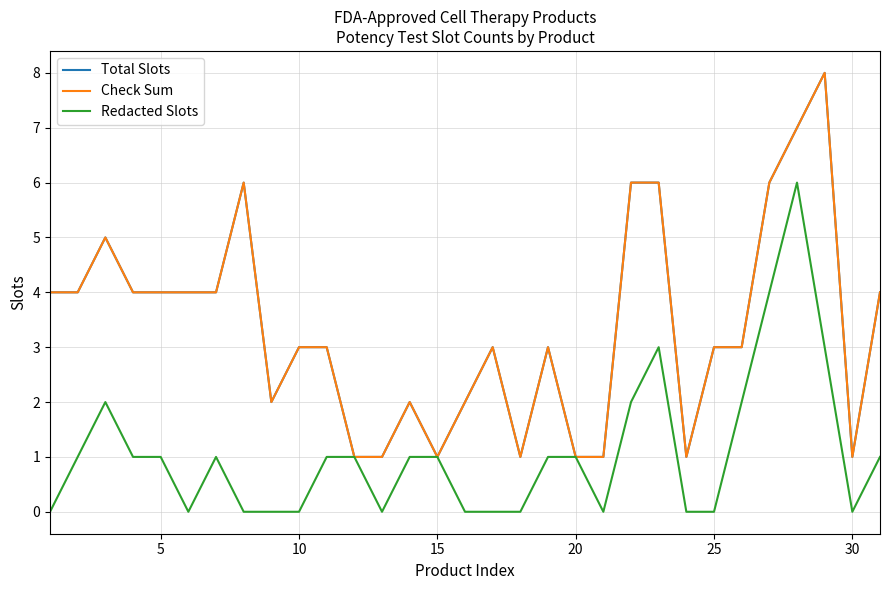

True or false: Total Slots has more than 1 points higher than both neighbors.

True